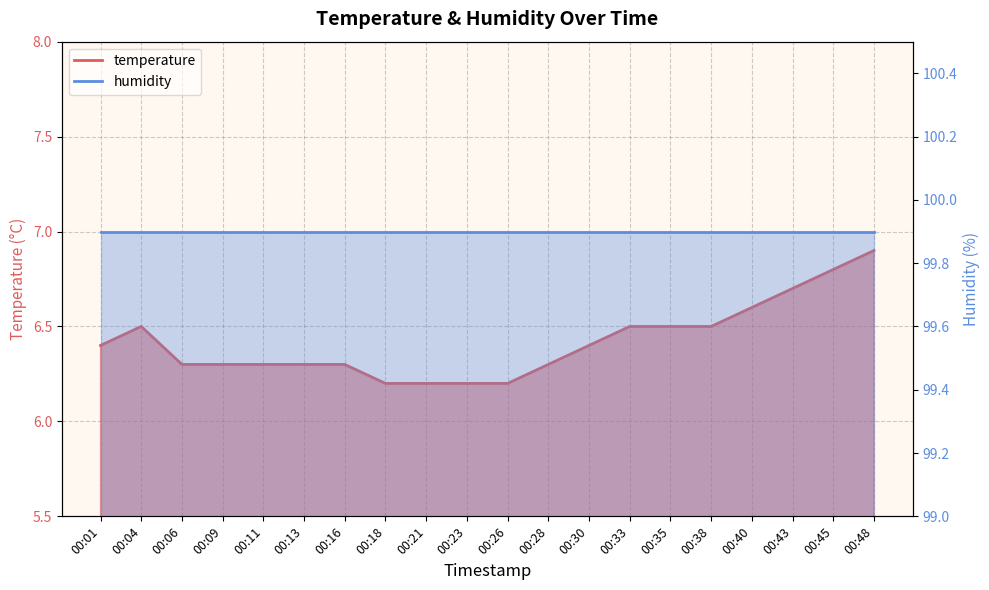

The value at 00:01 is 10.4. True or false?

False